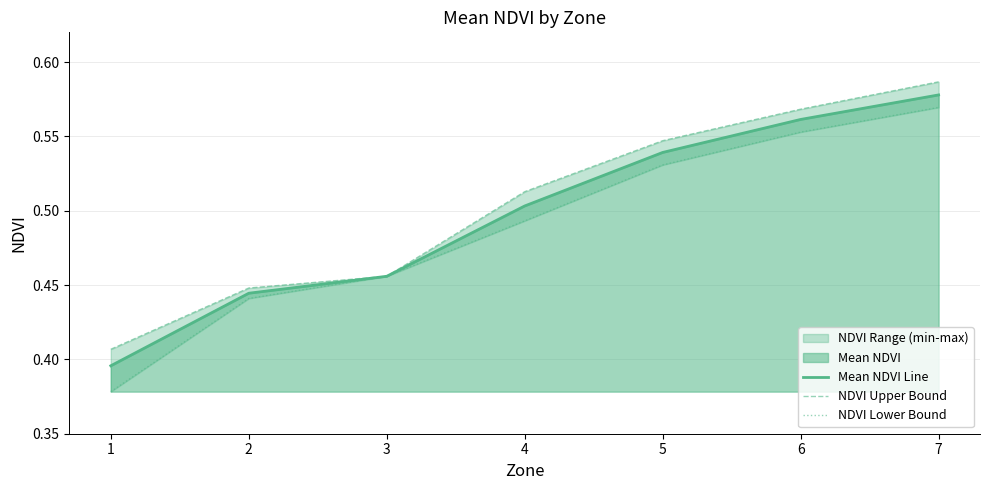

List the series in order of their overall mean, highest first.

NDVI Upper Bound, Mean NDVI Line, NDVI Lower Bound